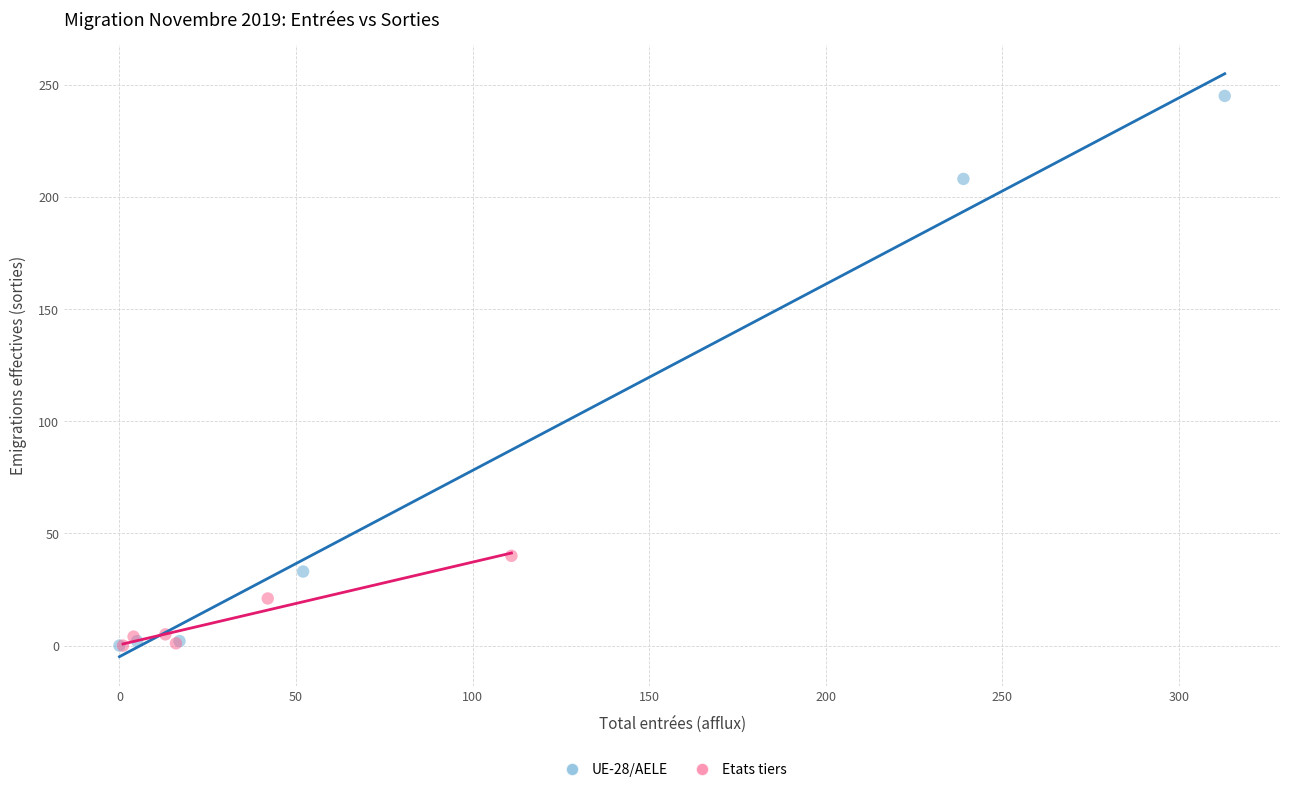

Which series contains the highest Y value?

UE-28/AELE